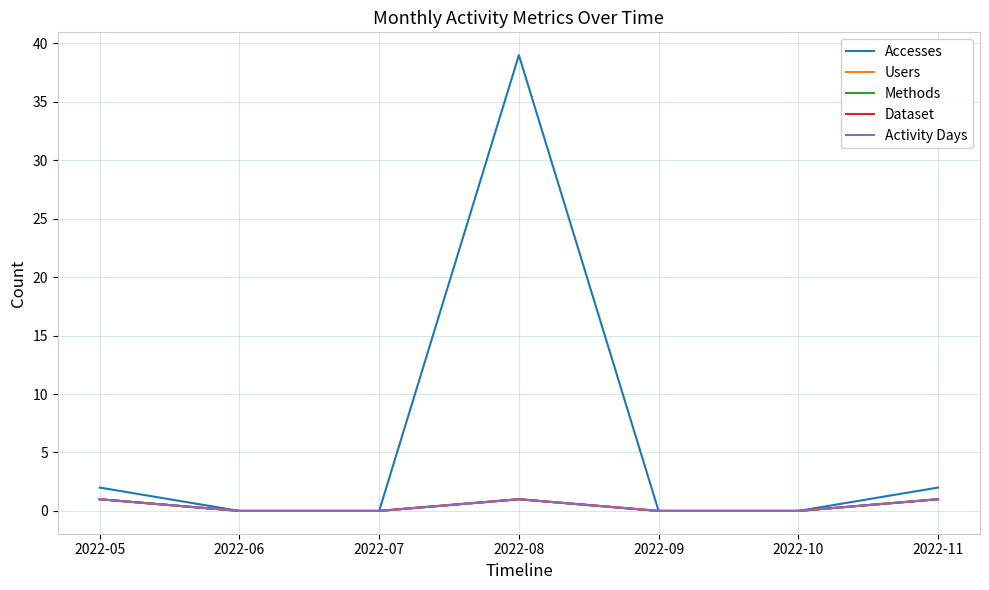

True or false: Dataset and Users intersect in this chart.

False